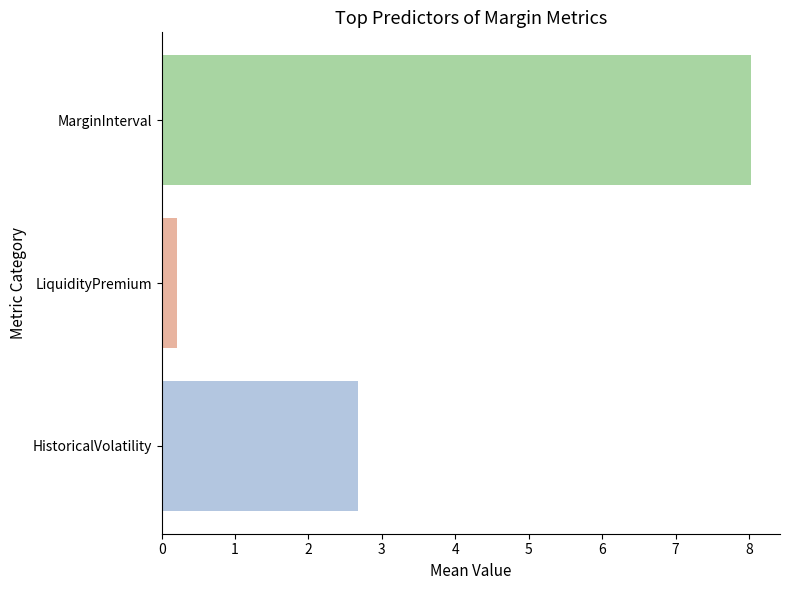

How many distinct data groups are displayed?

1